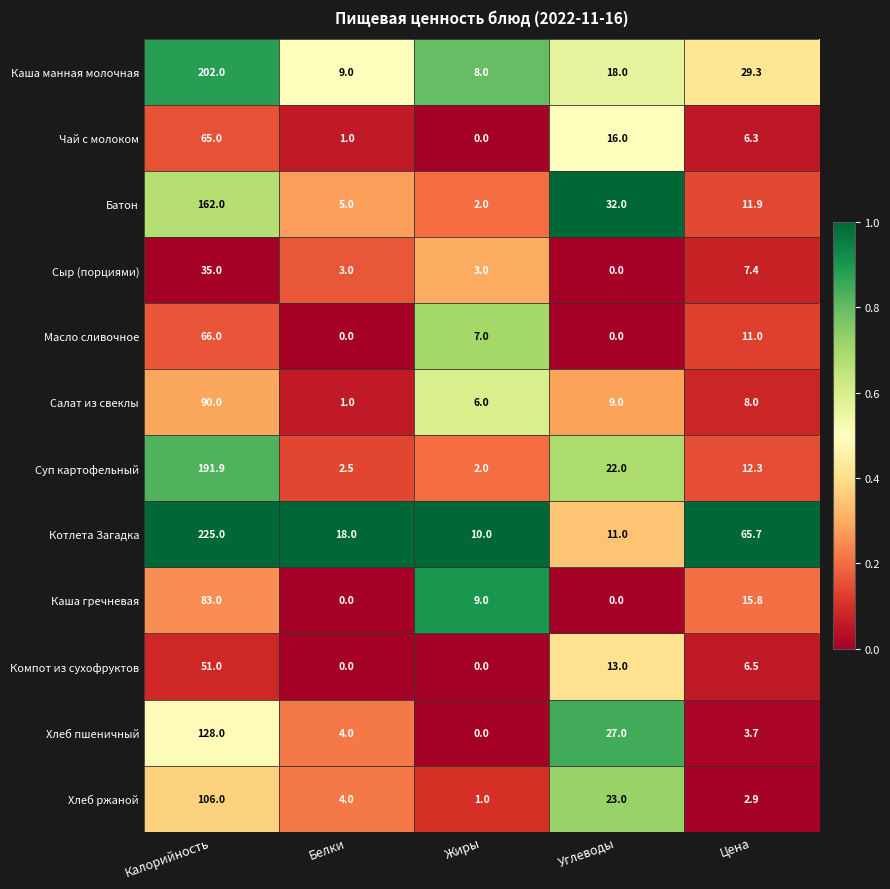

What is the total value across all series at Калорийность?

1404.9